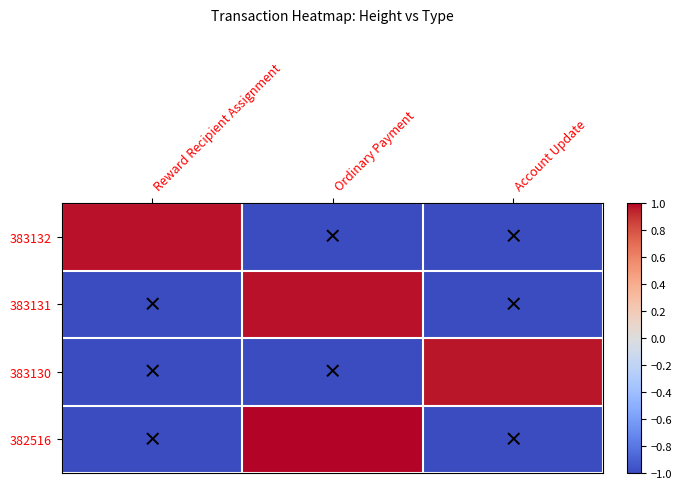

Which series has the largest total across all categories?

382516